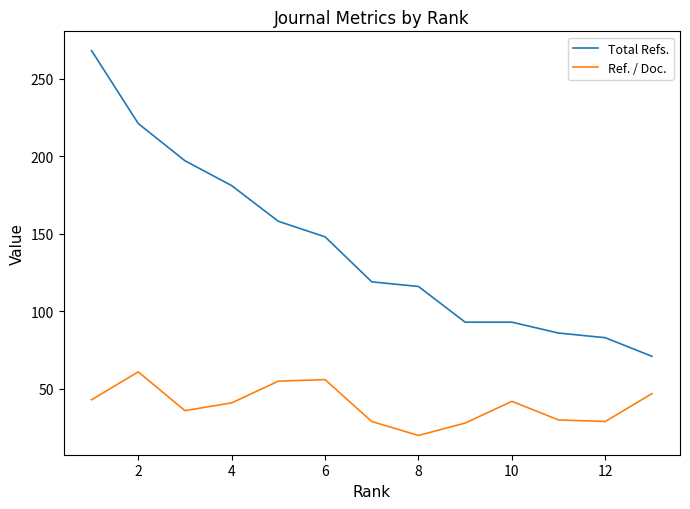

What are all the series names shown in the legend?

Total Refs., Ref. / Doc.